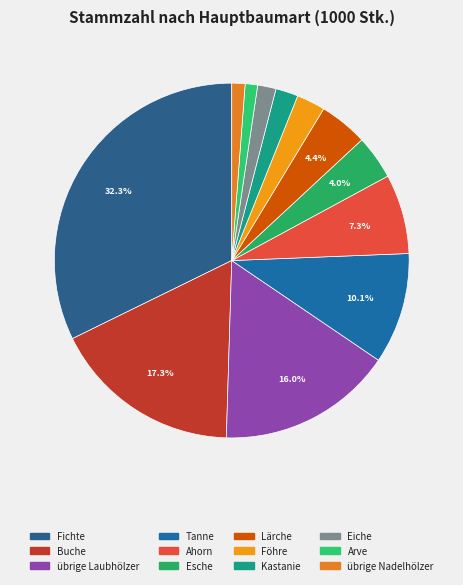

To the nearest percent, what is the difference between the Föhre and Esche slice percentages?

1%